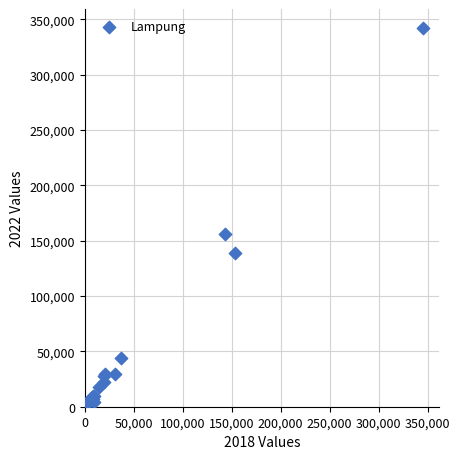

What Y value in the scatter plot is closest to 171780?

156074